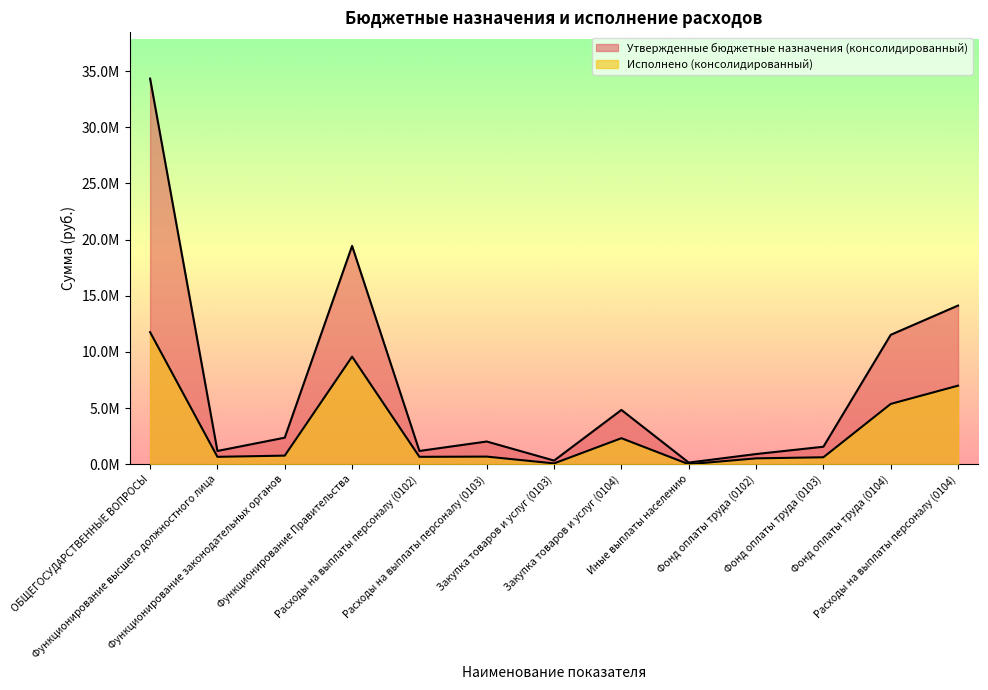

Reading right to left, list all the values displayed in this chart.

Утвержденные бюджетные назначения (консолидированный): 14129200.0	11523000.0	1560000.0	910000.0	150000.0	4835900.0	328500.0	2026000.0	1185000.0	19437100.0	2366500.0	1185000.0	34329300.0
Исполнено (консолидированный): 6997414.2	5372518.6	622105.6	526374.4	6000.0	2319740.3	77023.6	682375.8	661922.7	9577261.7	768822.3	661922.7	11759696.1